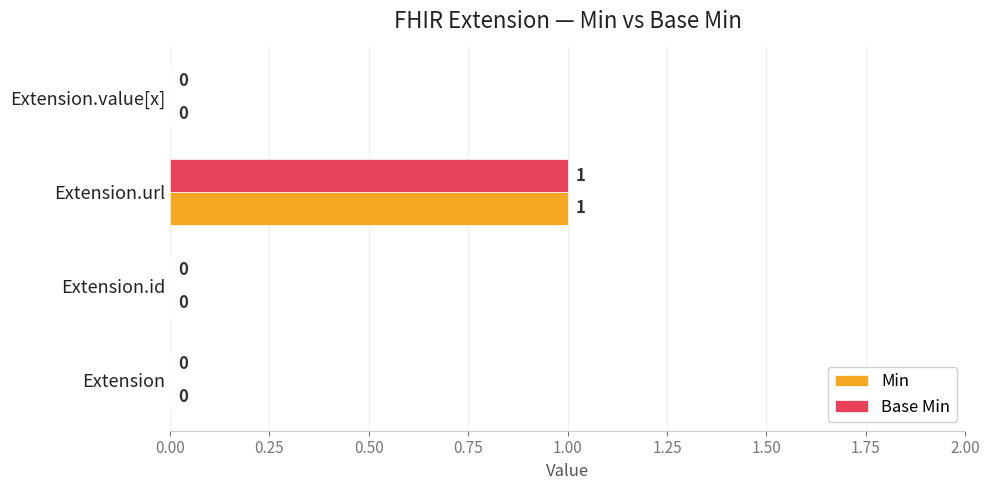

The Min series shows 1 at Extension.url. True or false?

True